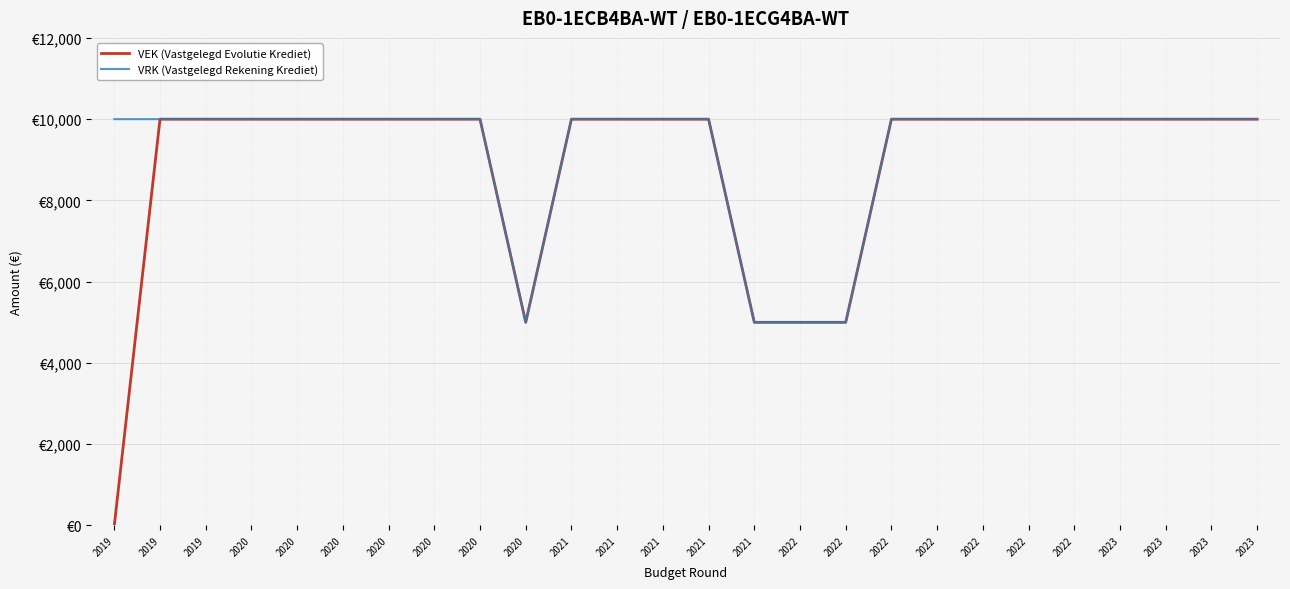

Reading left to right, extract all data points from this chart.

VEK (Vastgelegd Evolutie Krediet): 0	10000	10000	10000	10000	10000	10000	10000	10000	5000	10000	10000	10000	10000	5000	5000	5000	10000	10000	10000	10000	10000	10000	10000	10000	10000
VRK (Vastgelegd Rekening Krediet): 10000	10000	10000	10000	10000	10000	10000	10000	10000	5000	10000	10000	10000	10000	5000	5000	5000	10000	10000	10000	10000	10000	10000	10000	10000	10000